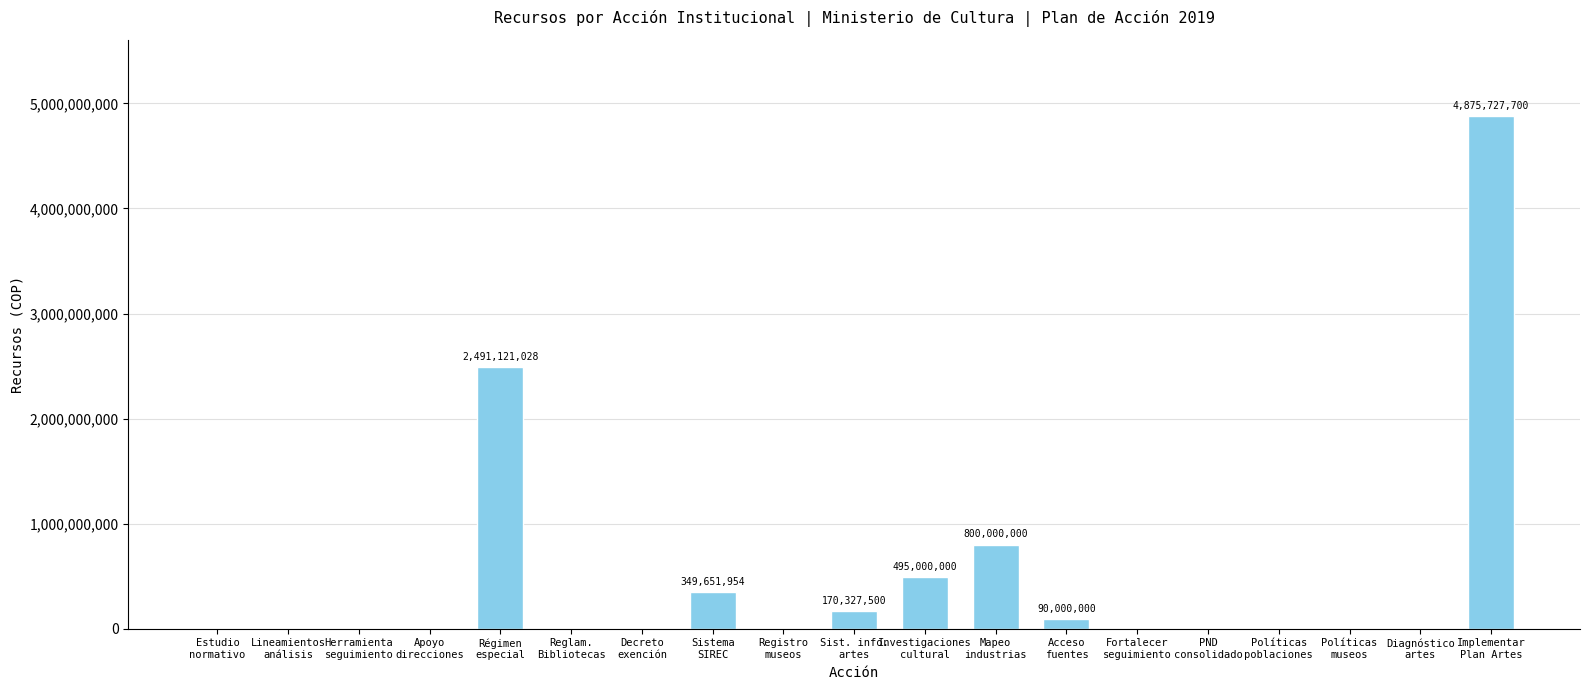

What is the greatest value displayed?

4875727700